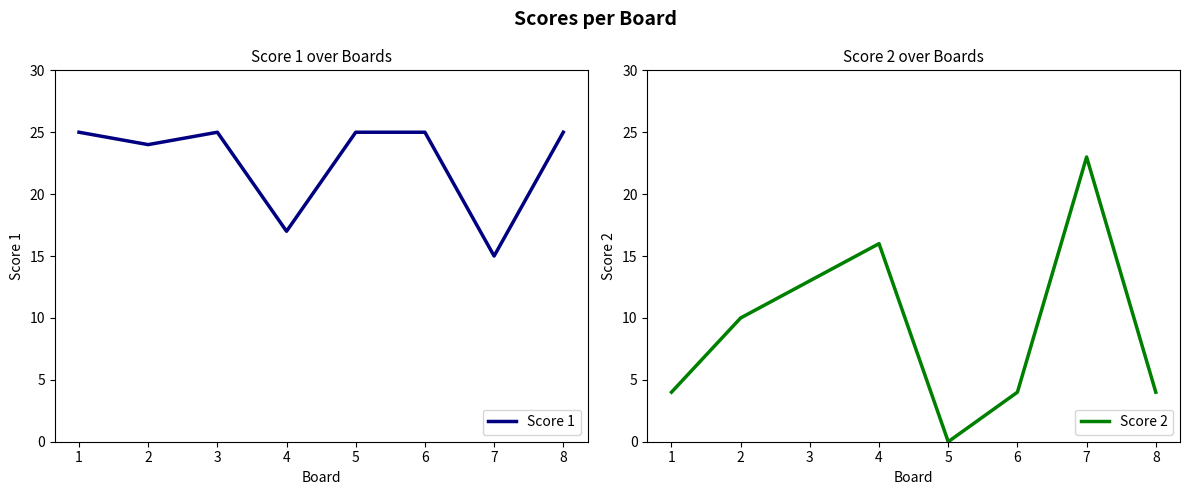

Rank the series at 4 from lowest to highest value.

Score 2, Score 1